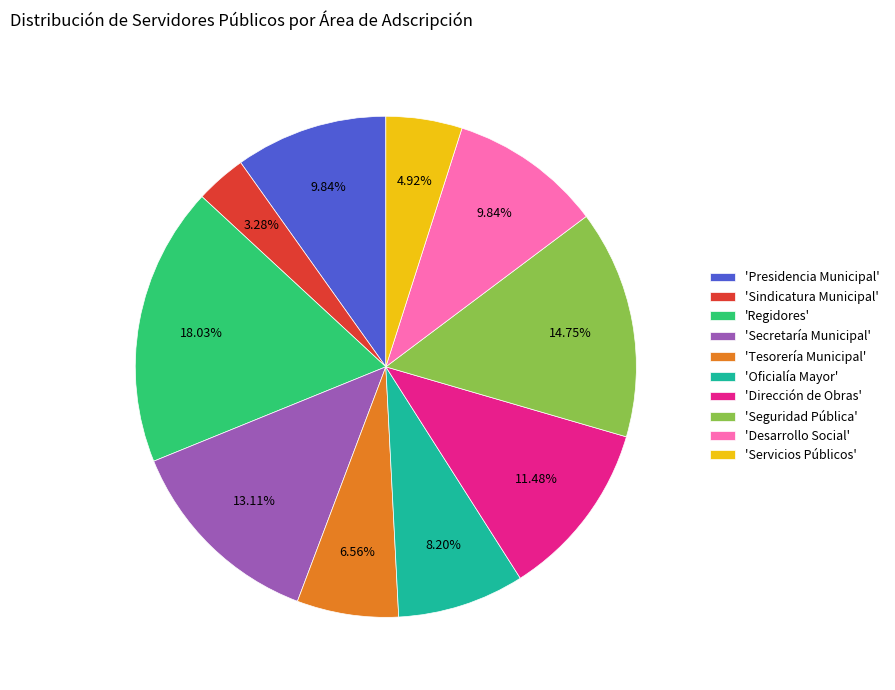

Does any single category account for the majority?

No